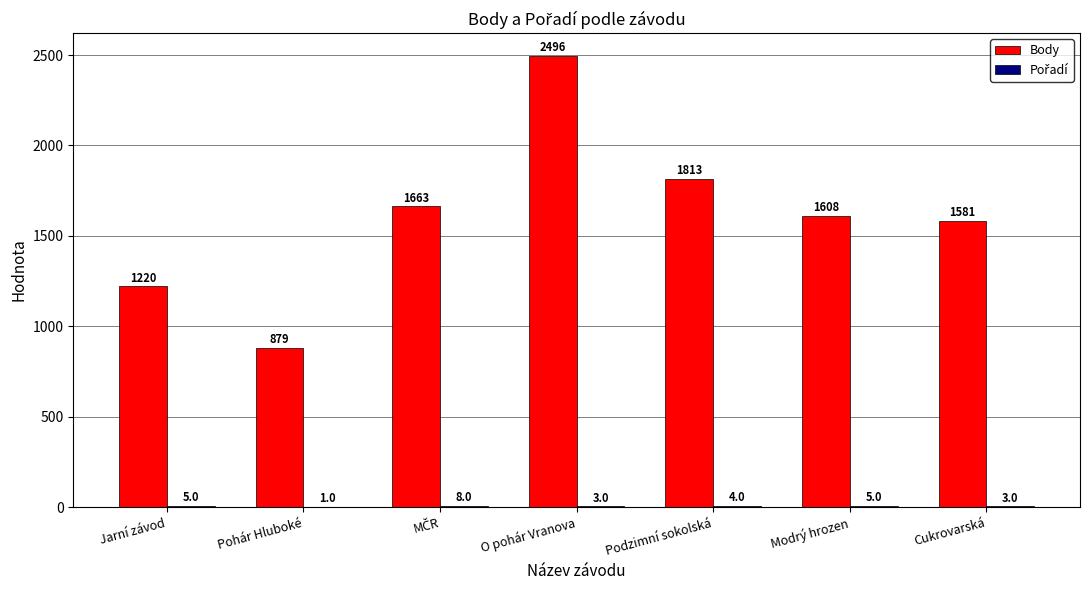

What is the sum of the Body values at Modrý hrozen and Pohár Hluboké?

2487